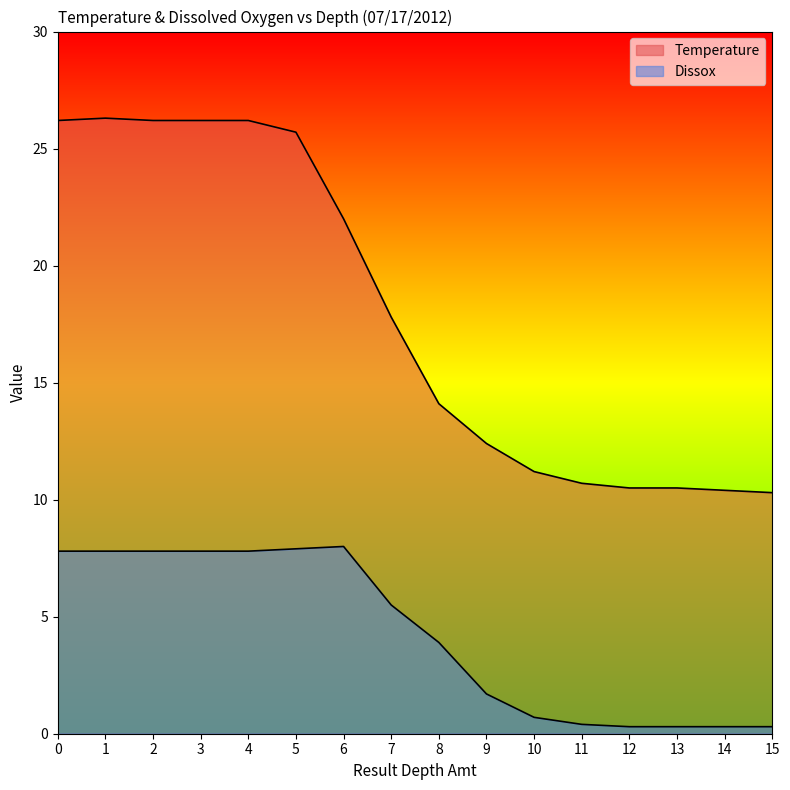

True or false: Temperature and Dissox cross at least once.

False